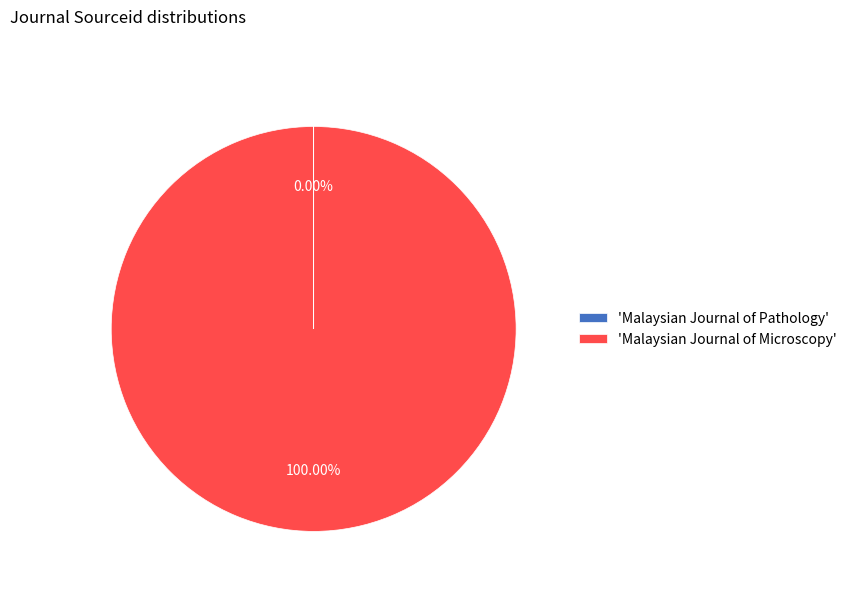

Which category accounts for the majority?

'Malaysian Journal of Microscopy'